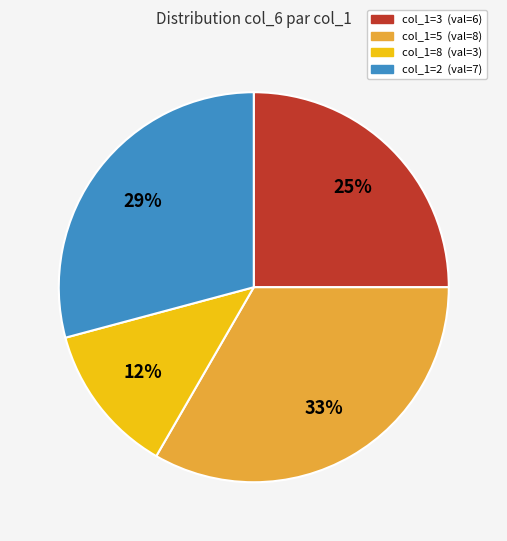

How many segments does this pie chart have?

4